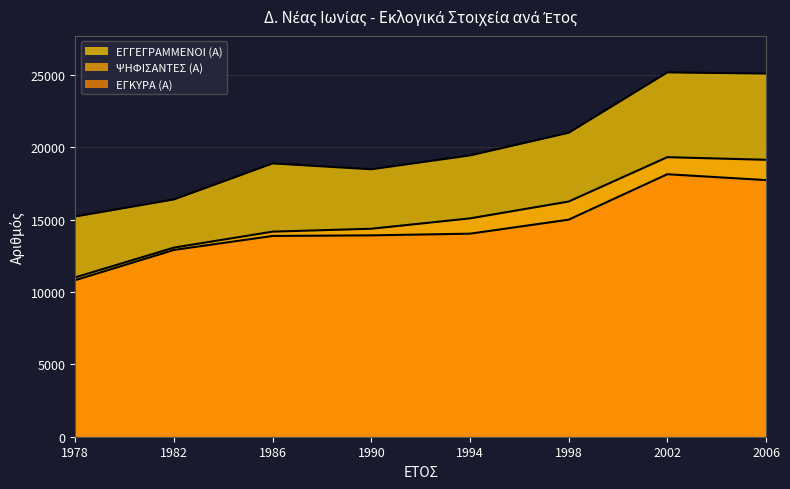

Reading left to right, what are all the values shown in this chart?

ΕΓΓΕΓΡΑΜΜΕΝΟΙ (Α): 1978=15214	1982=16395	1986=18882	1990=18477	1994=19434	1998=20999	2002=25170	2006=25087
ΨΗΦΙΣΑΝΤΕΣ (Α): 1978=11008	1982=13064	1986=14167	1990=14367	1994=15083	1998=16246	2002=19312	2006=19130
ΕΓΚΥΡΑ (Α): 1978=10815	1982=12903	1986=13869	1990=13910	1994=14026	1998=14993	2002=18133	2006=17727